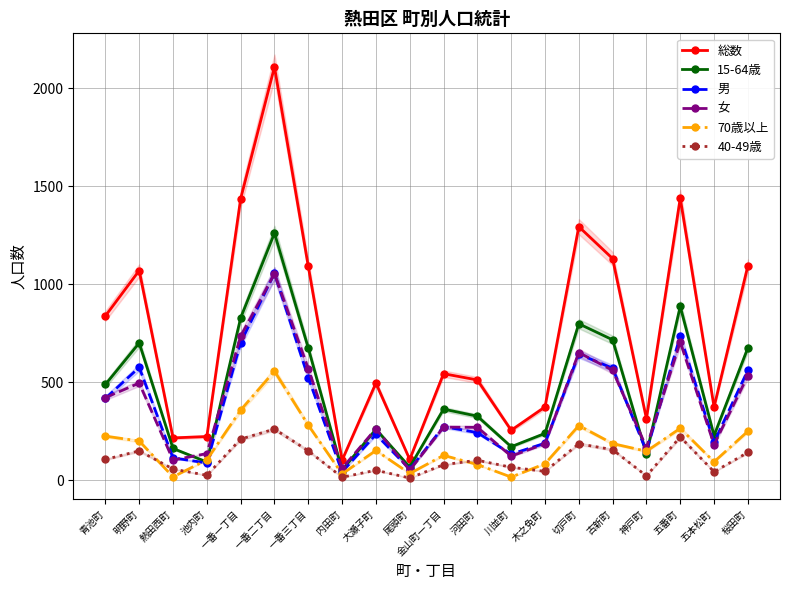

Reading right to left, what are all the values shown in this chart?

総数: 桜田町=1094	五本松町=373	五番町=1440	神戸町=313	古新町=1131	切戸町=1294	木之免町=373	川並町=254	河田町=511	金山町一丁目=543	尾頭町=105	大瀬子町=495	内田町=101	一番三丁目=1091	一番二丁目=2110	一番一丁目=1437	池内町=222	熱田西町=215	明野町=1070	青池町=838
15-64歳: 桜田町=675	五本松町=227	五番町=887	神戸町=132	古新町=716	切戸町=798	木之免町=238	川並町=170	河田町=326	金山町一丁目=362	尾頭町=66	大瀬子町=259	内田町=51	一番三丁目=674	一番二丁目=1261	一番一丁目=828	池内町=92	熱田西町=161	明野町=700	青池町=488
男: 桜田町=561	五本松町=193	五番町=735	神戸町=147	古新町=571	切戸町=643	木之免町=188	川並町=132	河田町=242	金山町一丁目=273	尾頭町=55	大瀬子町=233	内田町=41	一番三丁目=523	一番二丁目=1056	一番一丁目=702	池内町=87	熱田西町=113	明野町=575	青池町=417
女: 桜田町=533	五本松町=180	五番町=705	神戸町=166	古新町=560	切戸町=651	木之免町=185	川並町=122	河田町=269	金山町一丁目=270	尾頭町=50	大瀬子町=262	内田町=60	一番三丁目=568	一番二丁目=1054	一番一丁目=735	池内町=135	熱田西町=102	明野町=495	青池町=421
70歳以上: 桜田町=249	五本松町=93	五番町=264	神戸町=147	古新町=186	切戸町=278	木之免町=83	川並町=15	河田町=79	金山町一丁目=126	尾頭町=33	大瀬子町=151	内田町=31	一番三丁目=280	一番二丁目=556	一番一丁目=357	池内町=103	熱田西町=16	明野町=199	青池町=224
40-49歳: 桜田町=141	五本松町=42	五番町=220	神戸町=21	古新町=155	切戸町=185	木之免町=44	川並町=65	河田町=101	金山町一丁目=78	尾頭町=10	大瀬子町=50	内田町=14	一番三丁目=149	一番二丁目=260	一番一丁目=209	池内町=24	熱田西町=56	明野町=149	青池町=105